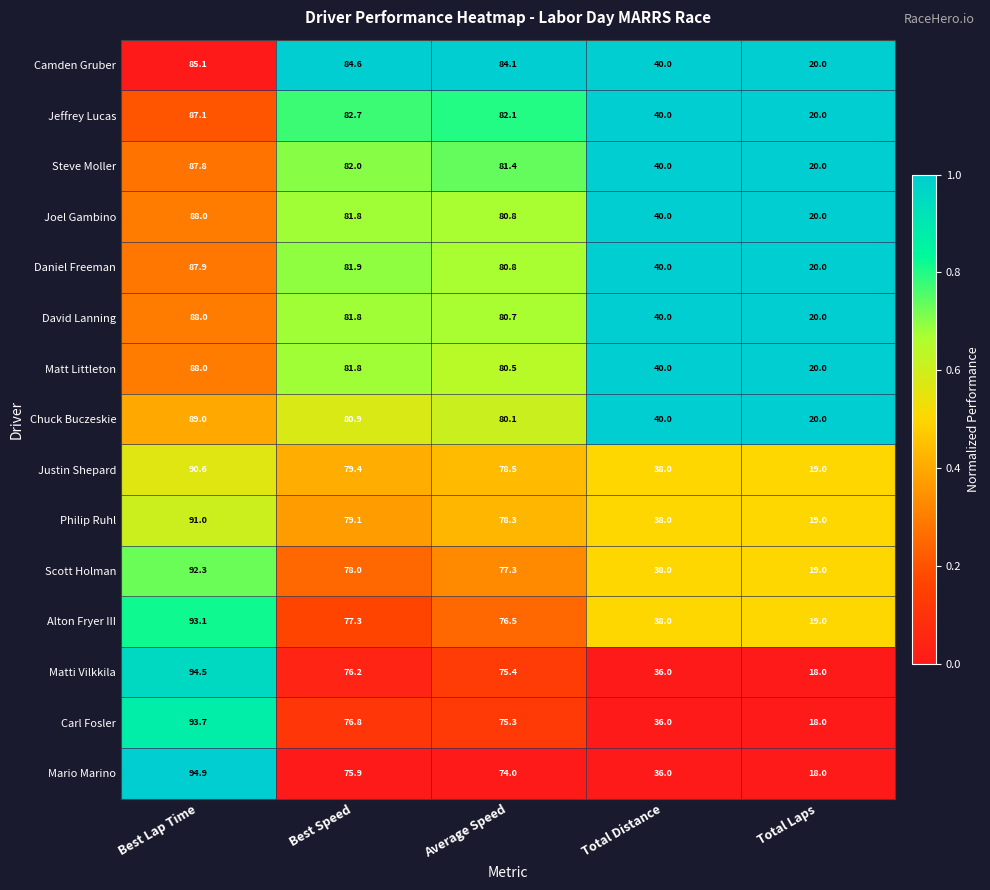

How many data points does each series have?

5